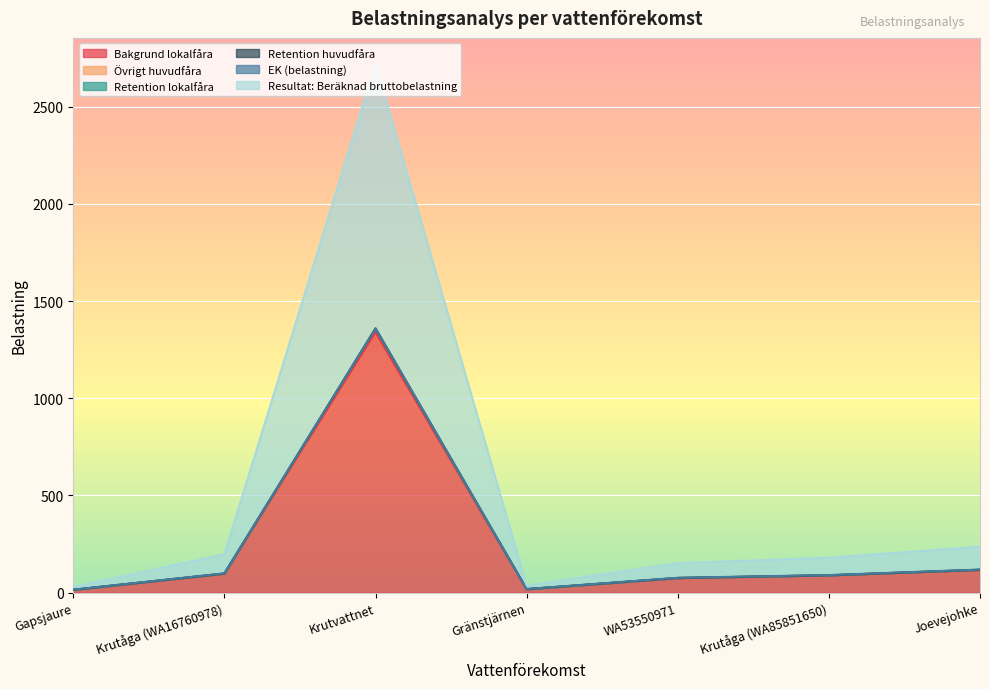

What is the label of the 2nd point from the right?

Krutåga (WA85851650)